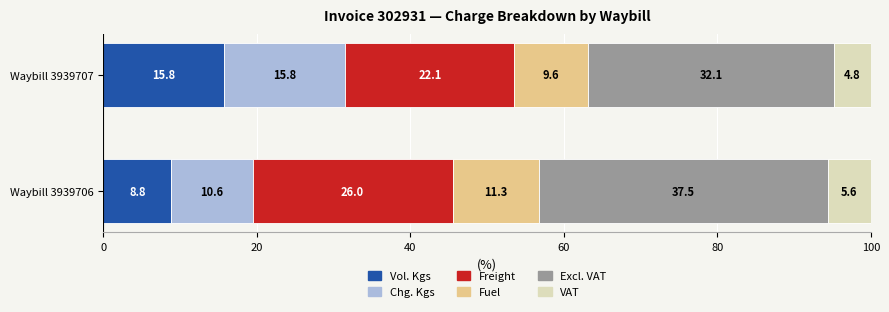

List the labels in order of Vol. Kgs value, largest first.

Waybill 3939707, Waybill 3939706